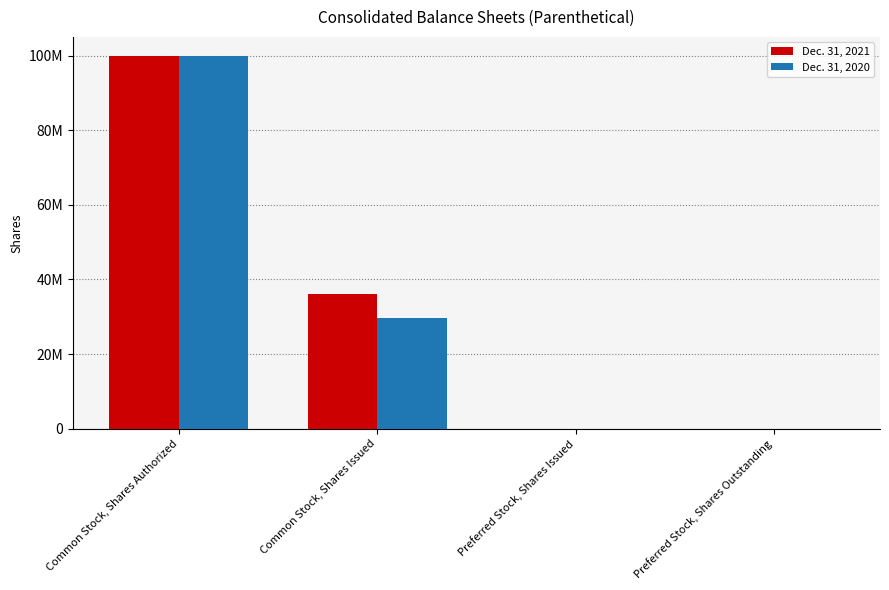

What are all the series names shown in the legend?

Dec. 31, 2021, Dec. 31, 2020